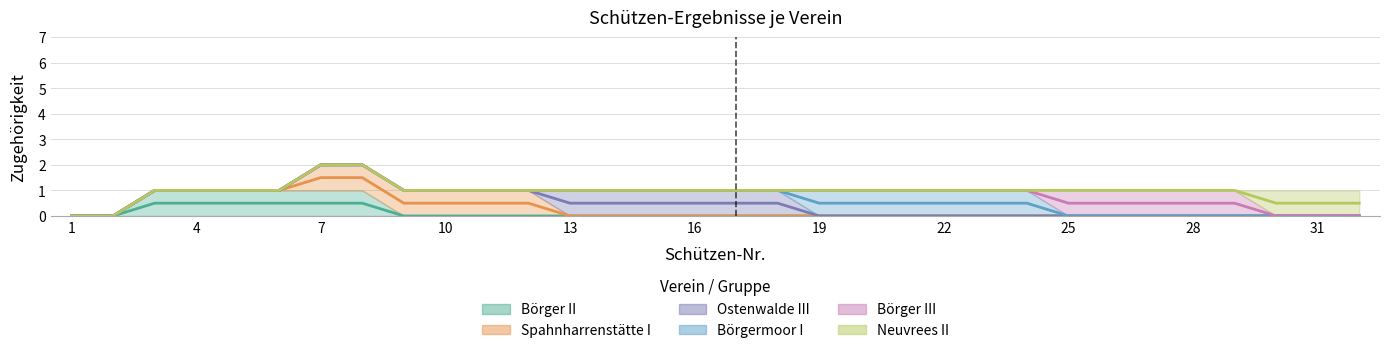

At which category is the sum across all series the highest?

7